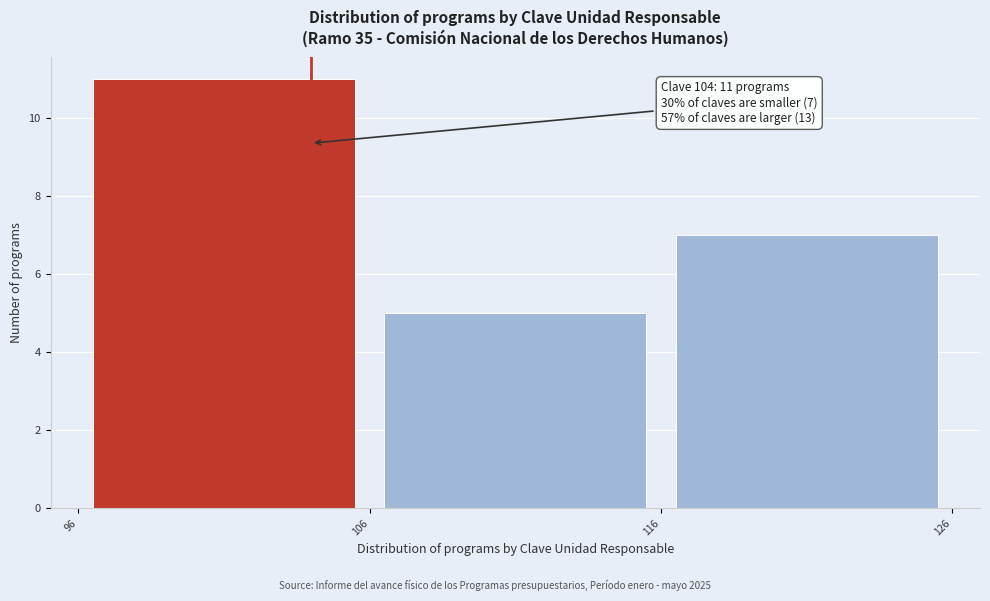

Which range on the x-axis has the tallest bar?

96 to 106